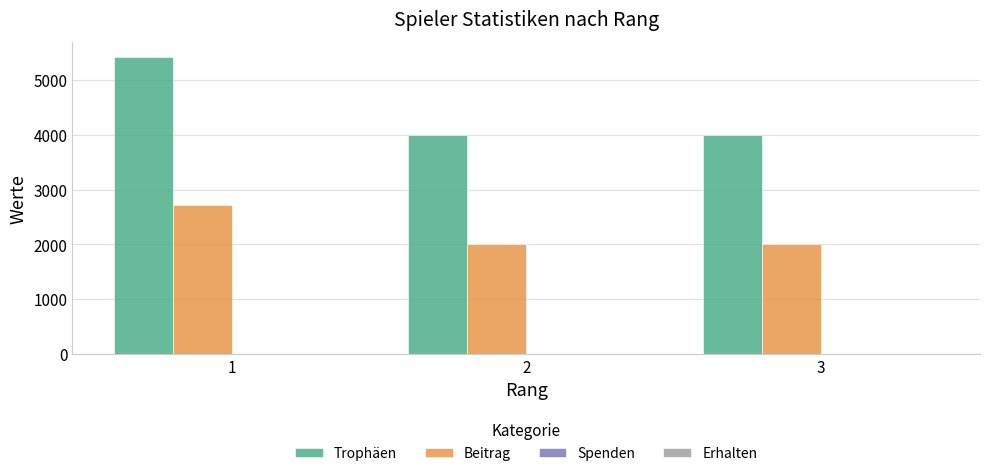

At how many categories does at least one series exceed 2448?

3